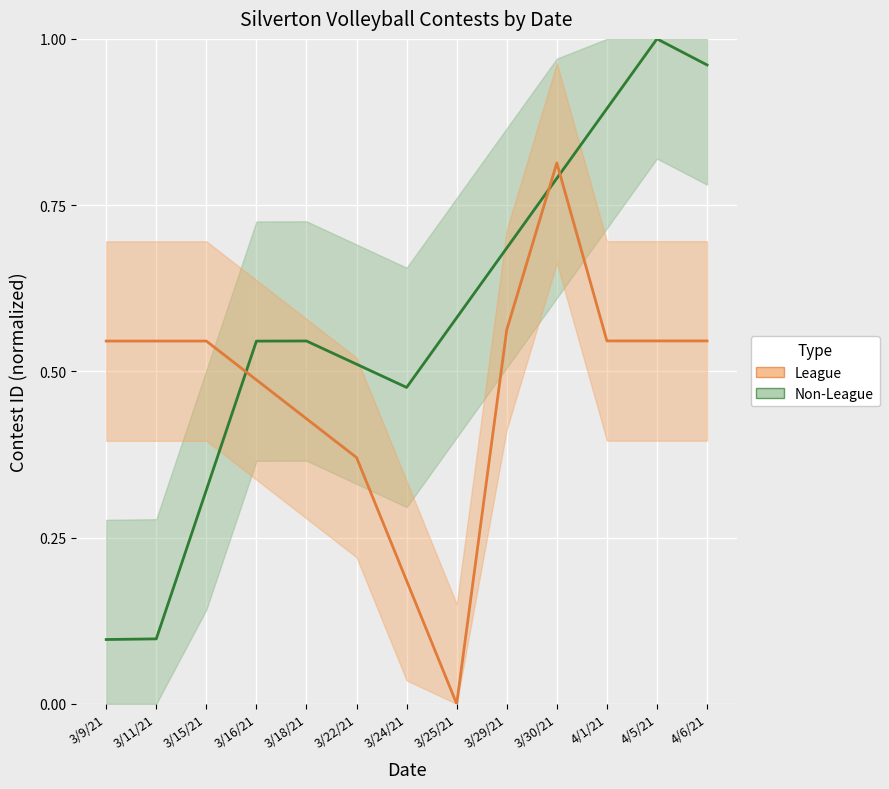

At which category is the sum across all series the highest?

3/30/21